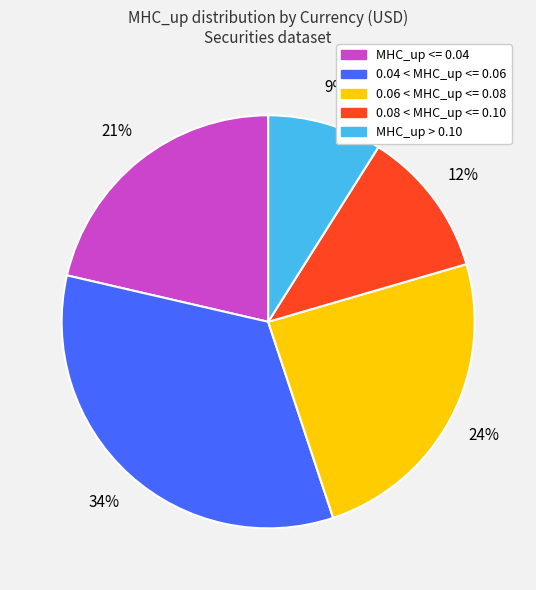

To the nearest percent, what is the average slice percentage?

20%